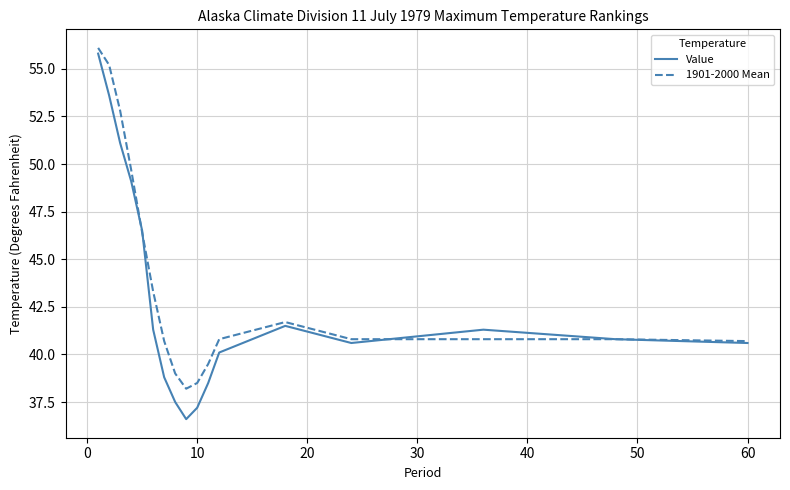

True or false: 1901-2000 Mean has more than 0 points higher than both neighbors.

True